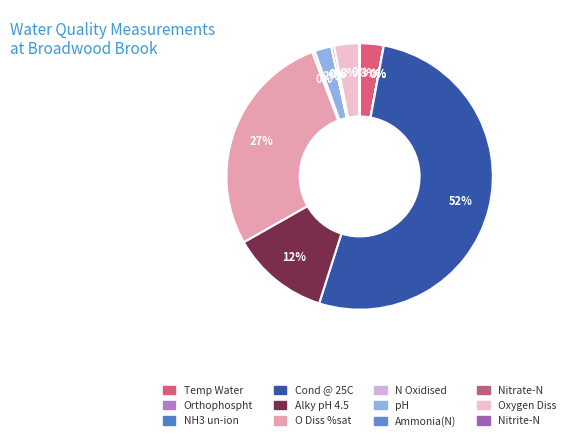

To the nearest percent, what percentage of the pie is Oxygen Diss?

3%